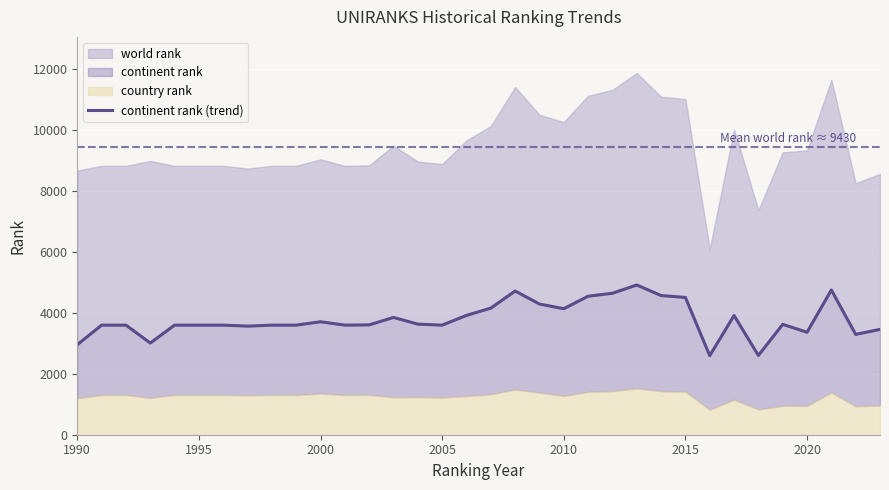

How many interior local valleys (lower than both neighbors) does the data have?

9